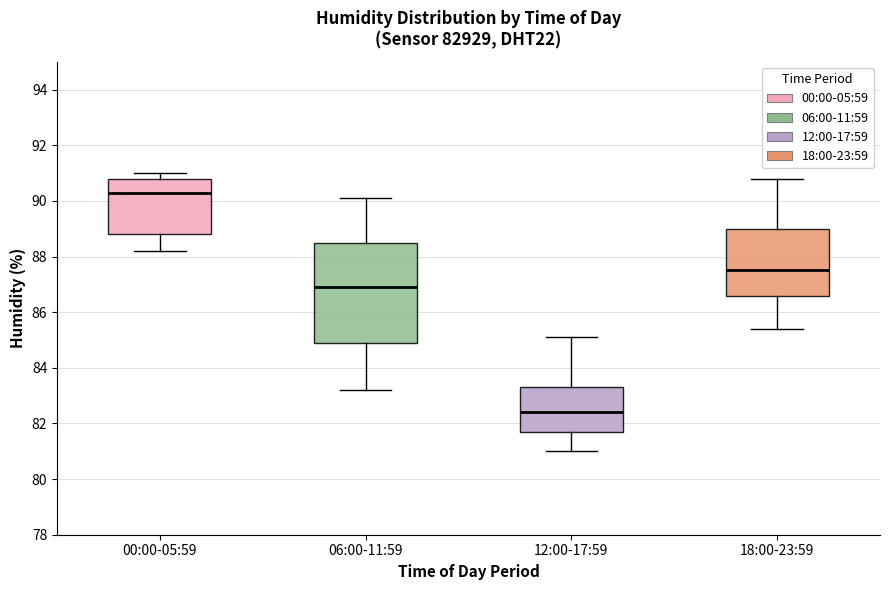

Comparing the boxes themselves (not the whiskers), which one is the tallest?

06:00-11:59